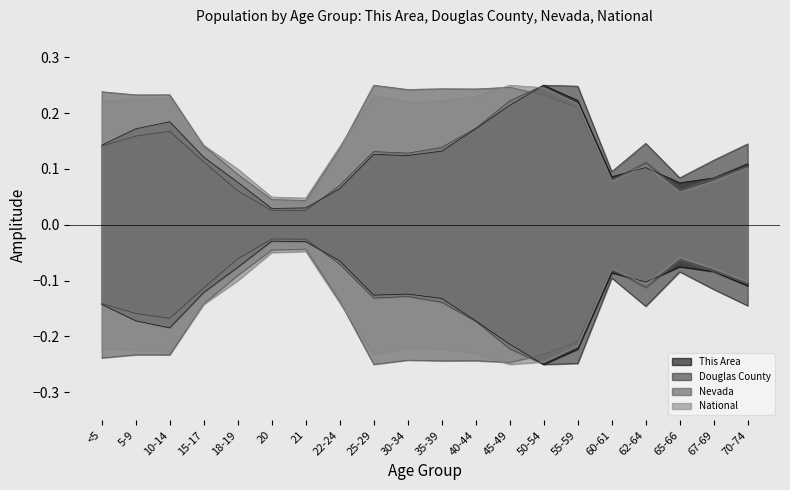

Reading left to right, what are all the values shown in this chart?

This Area: <5=0.1	5-9=0.2	10-14=0.2	15-17=0.1	18-19=0.1	20=0.0	21=0.0	22-24=0.1	25-29=0.1	30-34=0.1	35-39=0.1	40-44=0.2	45-49=0.2	50-54=0.2	55-59=0.2	60-61=0.1	62-64=0.1	65-66=0.1	67-69=0.1	70-74=0.1
Douglas County: <5=0.1	5-9=0.2	10-14=0.2	15-17=0.1	18-19=0.1	20=0.0	21=0.0	22-24=0.1	25-29=0.1	30-34=0.1	35-39=0.1	40-44=0.2	45-49=0.2	50-54=0.2	55-59=0.2	60-61=0.1	62-64=0.1	65-66=0.1	67-69=0.1	70-74=0.1
Nevada: <5=0.2	5-9=0.2	10-14=0.2	15-17=0.1	18-19=0.1	20=0.0	21=0.0	22-24=0.1	25-29=0.2	30-34=0.2	35-39=0.2	40-44=0.2	45-49=0.2	50-54=0.2	55-59=0.2	60-61=0.1	62-64=0.1	65-66=0.1	67-69=0.1	70-74=0.1
National: <5=0.2	5-9=0.2	10-14=0.2	15-17=0.1	18-19=0.1	20=0.0	21=0.0	22-24=0.1	25-29=0.2	30-34=0.2	35-39=0.2	40-44=0.2	45-49=0.2	50-54=0.2	55-59=0.2	60-61=0.1	62-64=0.1	65-66=0.1	67-69=0.1	70-74=0.1